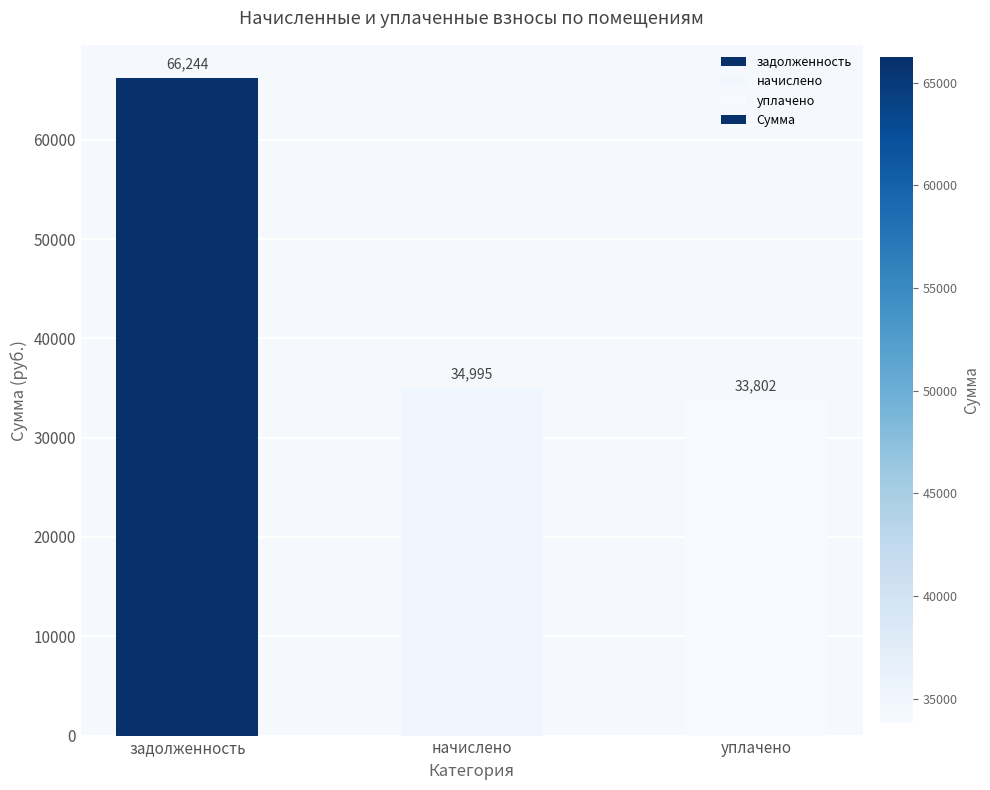

What position from the left is задолженность?

1